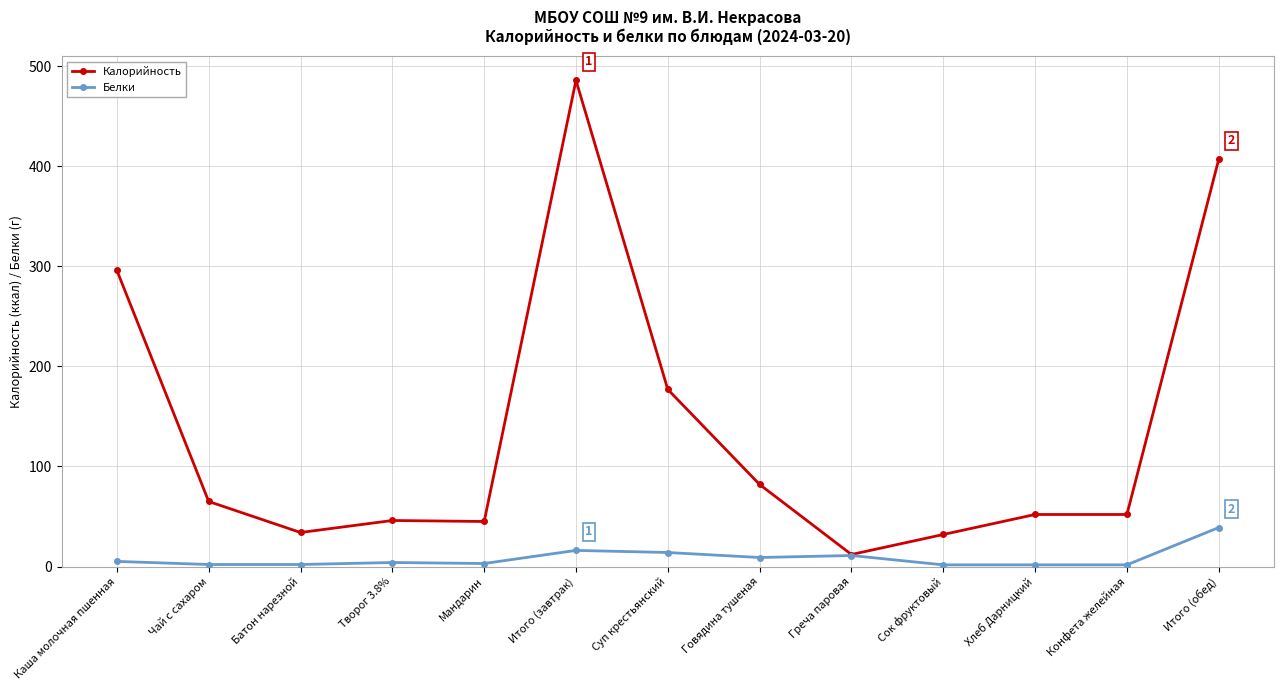

List the series in order of their peak value, lowest first.

Белки, Калорийность